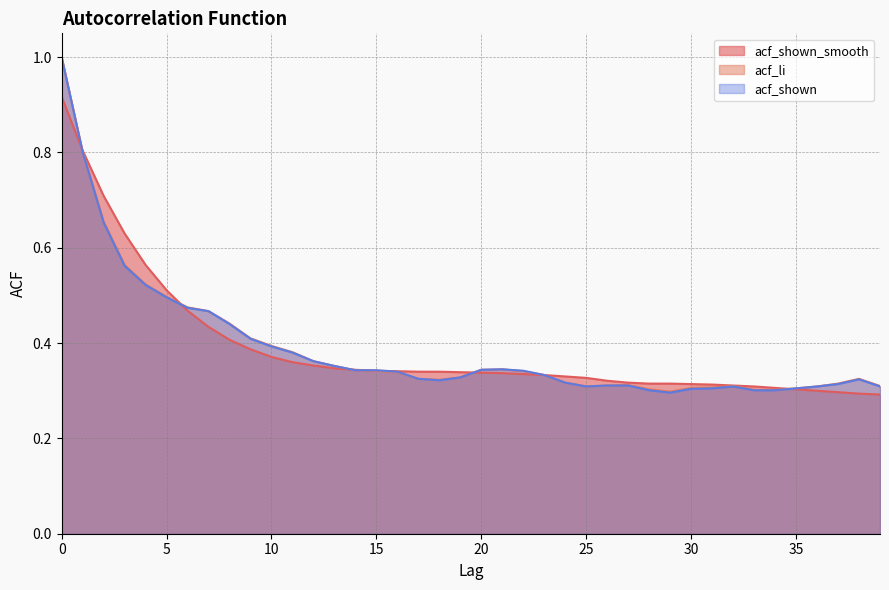

The value of acf_shown at 11 is 0.4. True or false?

True